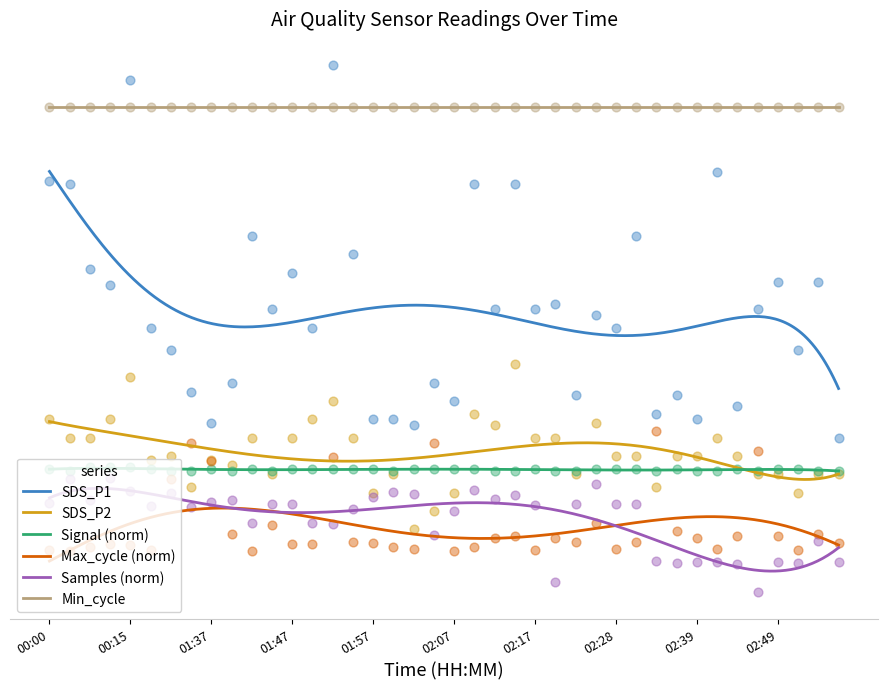

What is the total value across all series at 02:58?

3.4